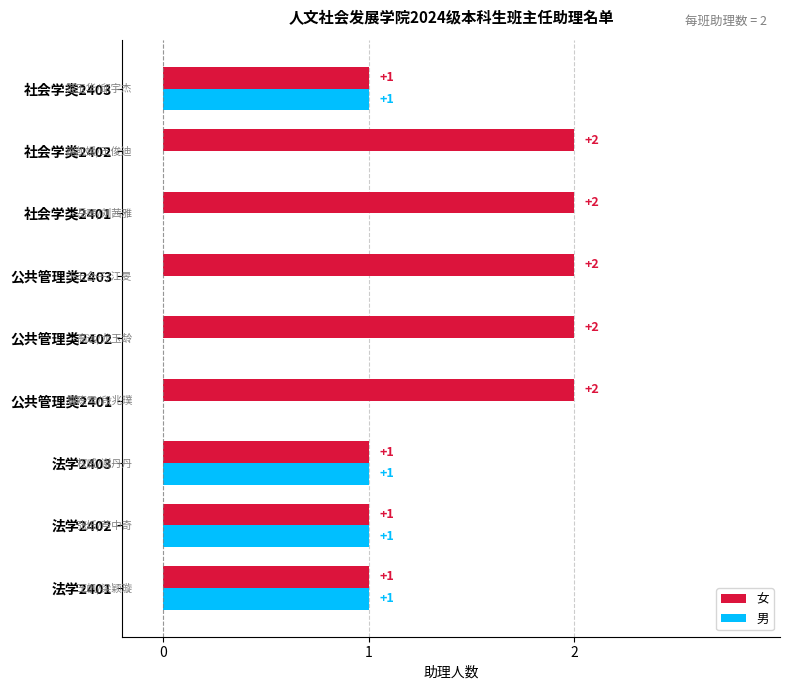

Which series has the largest total across all categories?

女